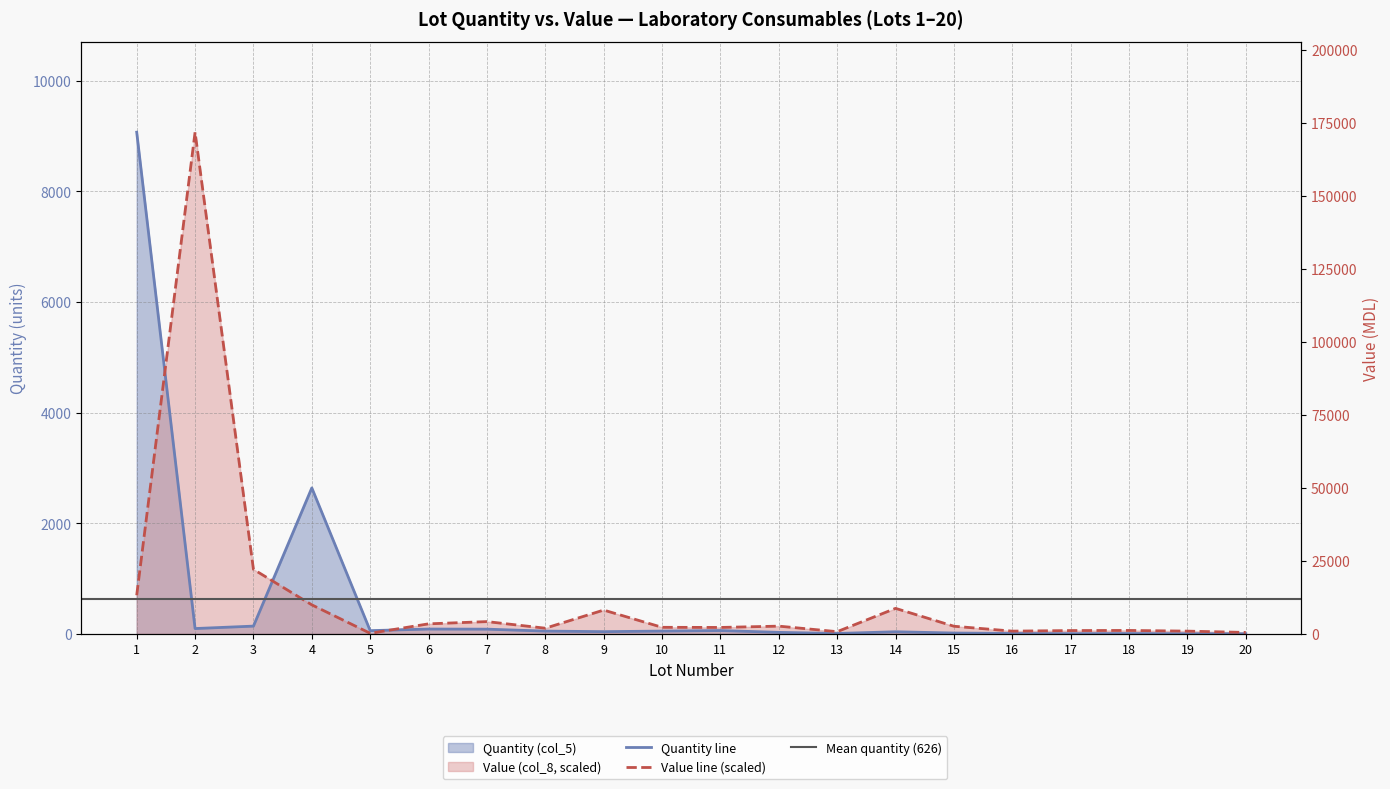

How many lines are shown in the chart?

2